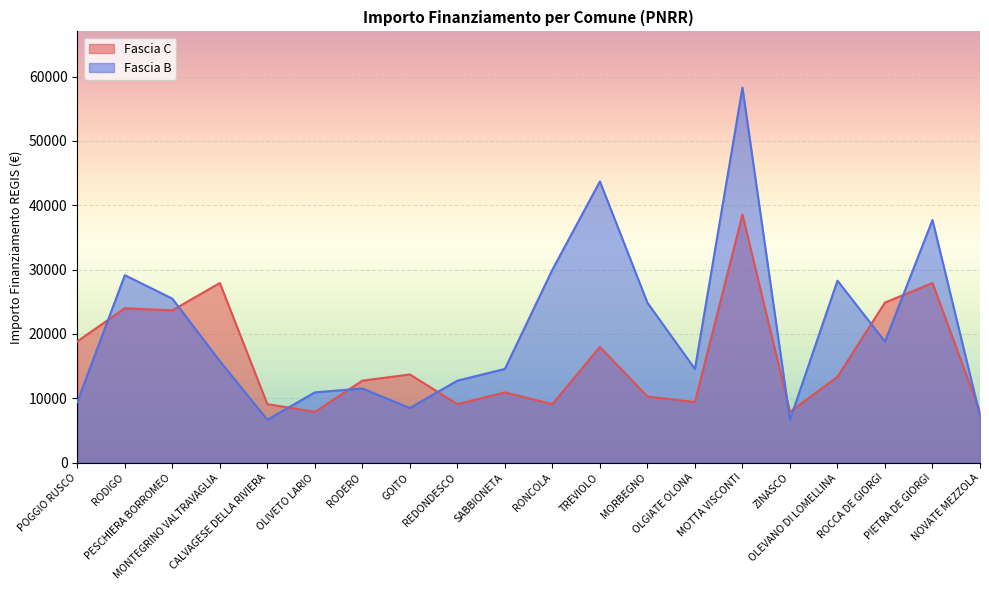

What value does the Fascia C series have at CALVAGESE DELLA RIVIERA?

9105